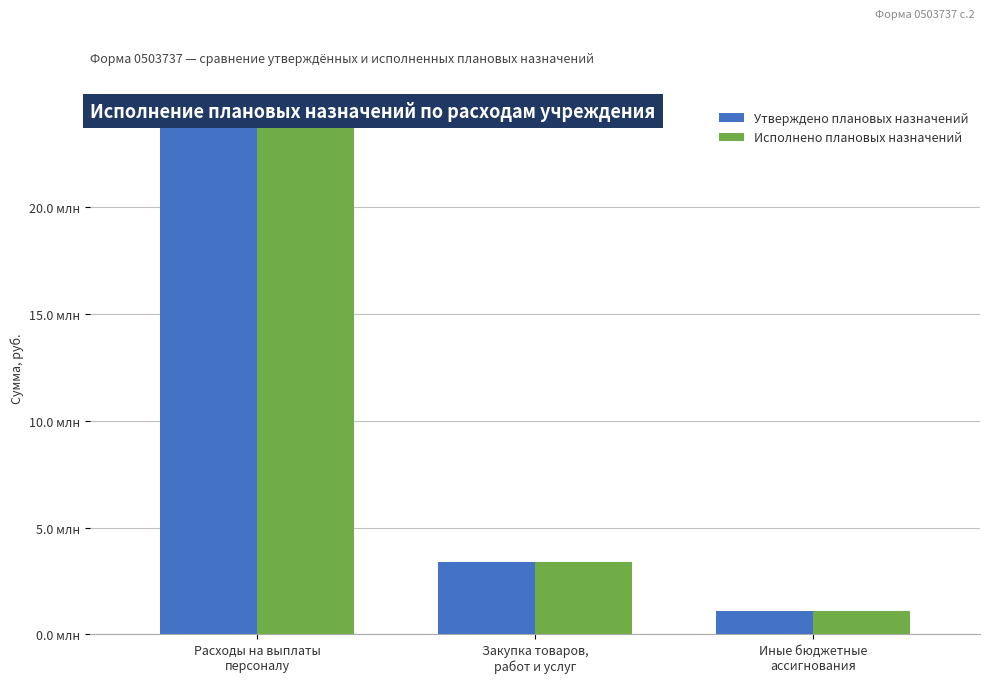

Rank the series by their maximum value, from highest to lowest.

Утверждено плановых назначений, Исполнено плановых назначений